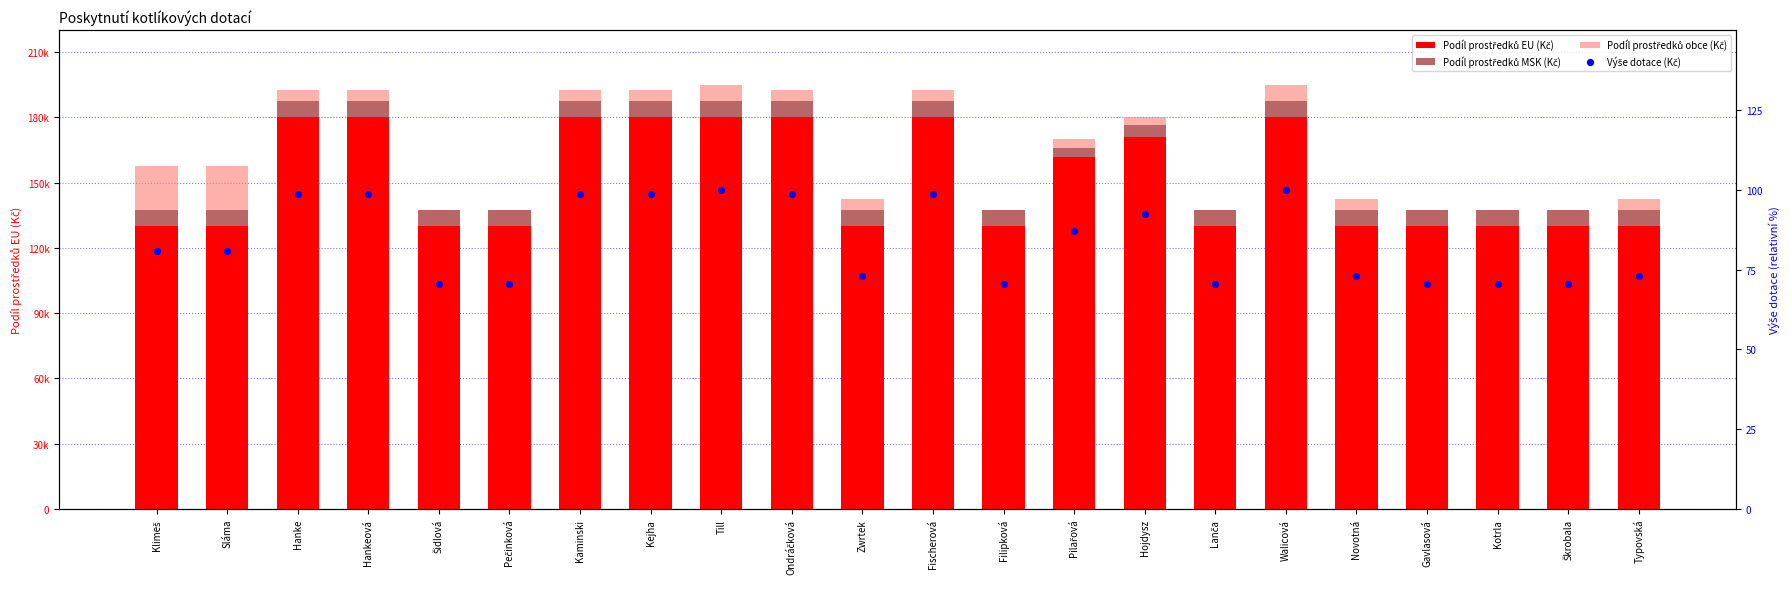

What are all the series names shown in the legend?

Podíl prostředků EU (Kč), Podíl prostředků MSK (Kč), Podíl prostředků obce (Kč), Výše dotace (Kč)